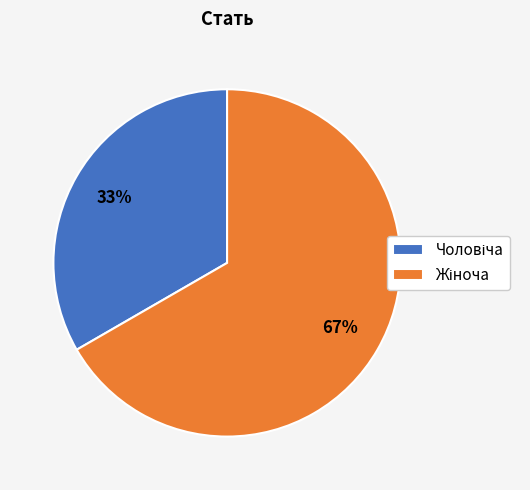

How many slices are in this pie chart?

2